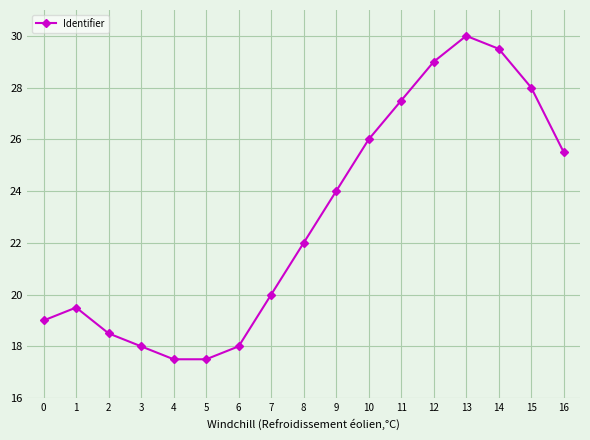

Where is the first local maximum?

1